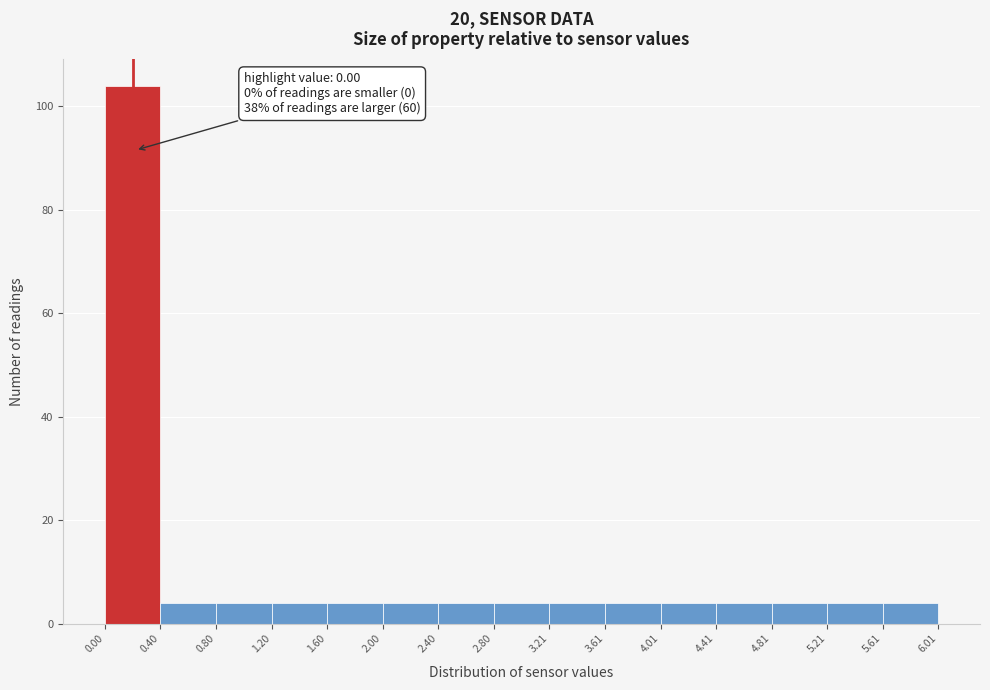

Which range on the x-axis has the tallest bar?

0.00 to 0.40